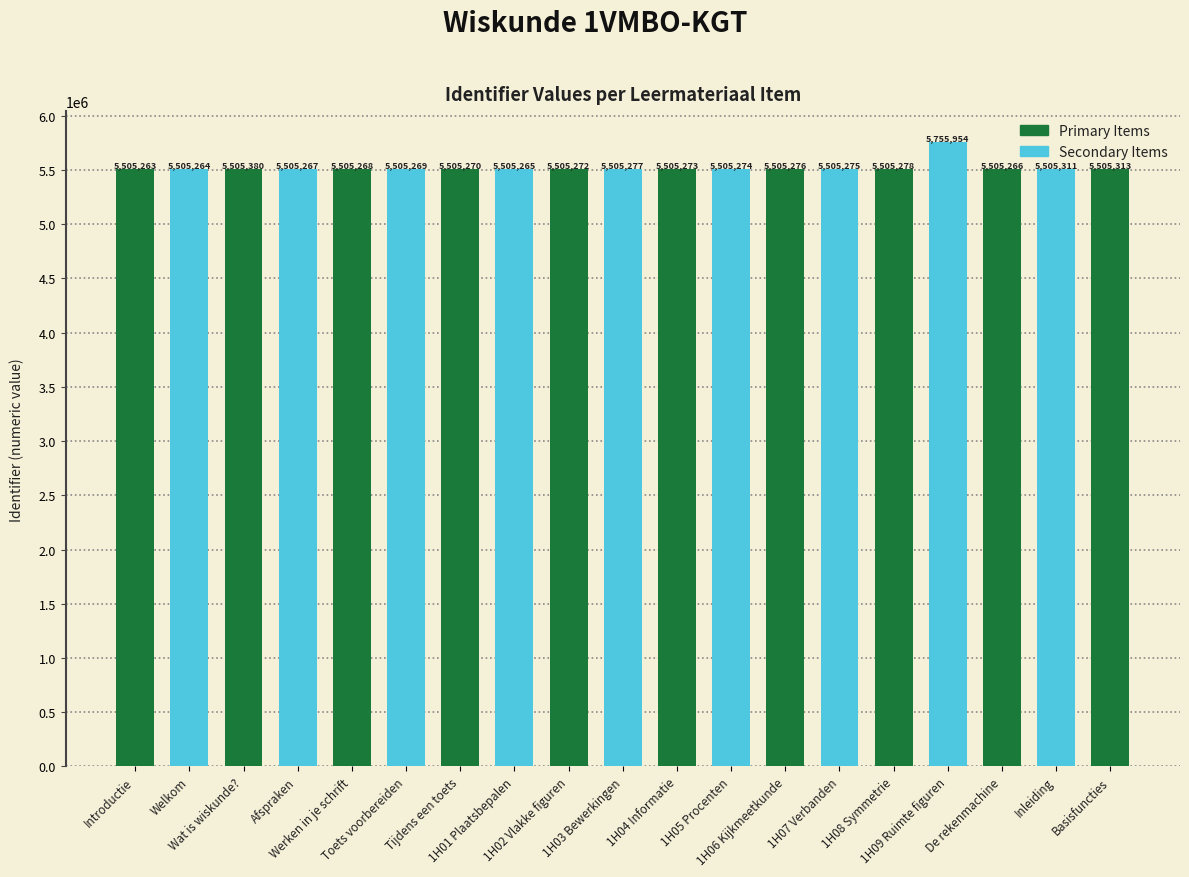

What position from the right is Afspraken?

16